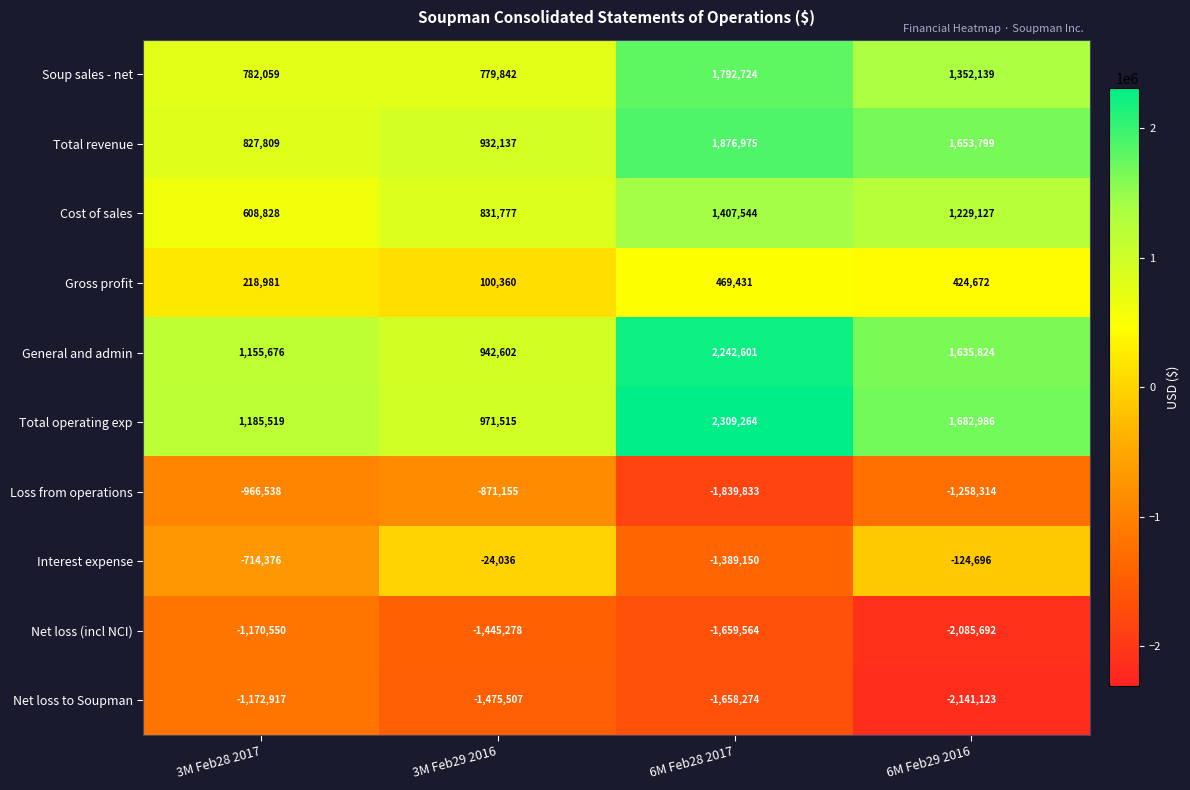

Where does the Interest expense series first go above -124696?

3M Feb29 2016